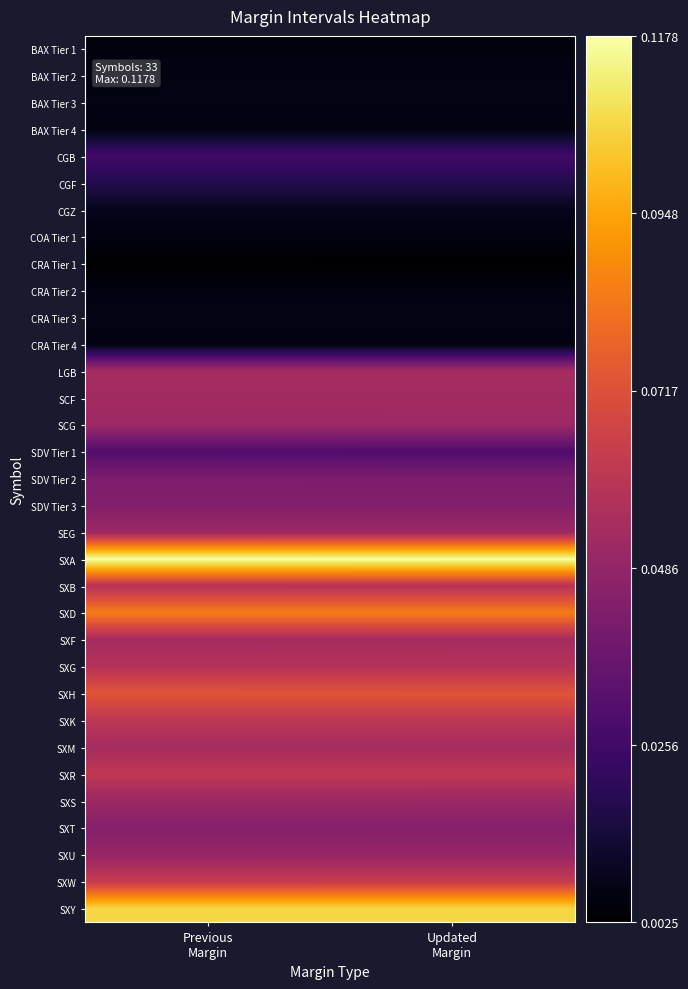

At Updated Margin, list the series in order from largest to smallest.

SXA, SXY, SXD, SXH, SXW, SXR, SXK, SXB, SXG, LGB, SXF, SXM, SCF, SEG, SCG, SXS, SXU, SXT, SDV Tier 3, SDV Tier 2, SDV Tier 1, CGB, CGF, CGZ, CRA Tier 3, BAX Tier 3, BAX Tier 2, COA Tier 1, CRA Tier 4, CRA Tier 2, BAX Tier 4, BAX Tier 1, CRA Tier 1